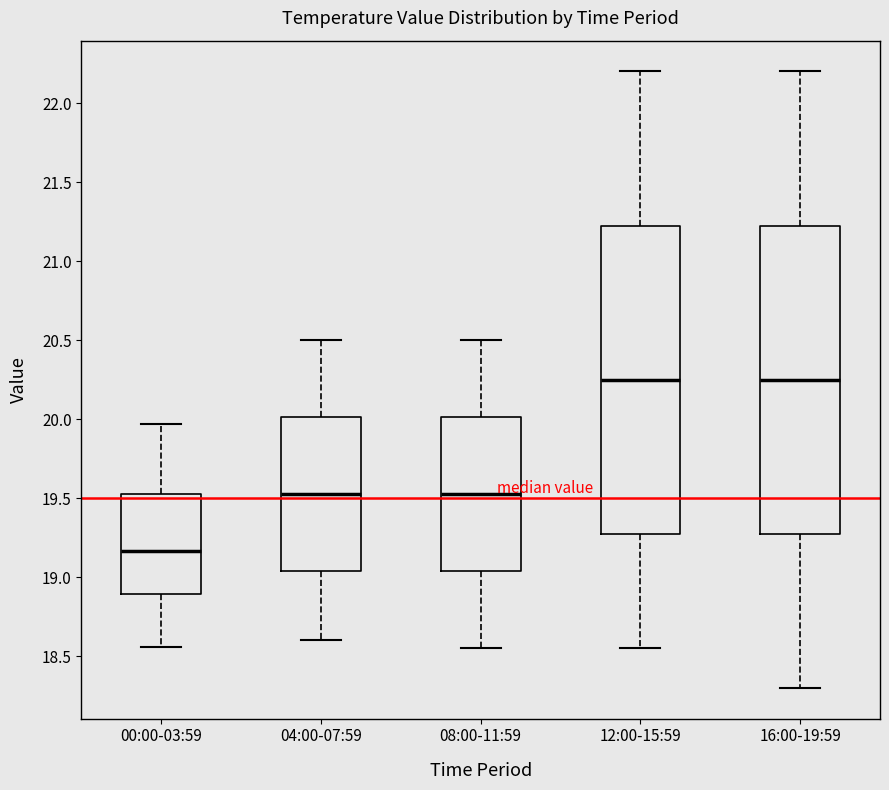

Reading left to right, read every box against the y-axis: the position of its median line, the range the box covers, and the ends of its whiskers. The values are not printed on the chart, so give them approximately, as read against the axis.

00:00-03:59: median 19.15, box 18.90 to 19.55, whiskers 18.55 to 19.95
04:00-07:59: median 19.55, box 19.05 to 20.00, whiskers 18.60 to 20.50
08:00-11:59: median 19.55, box 19.05 to 20.00, whiskers 18.55 to 20.50
12:00-15:59: median 20.25, box 19.30 to 21.25, whiskers 18.55 to 22.20
16:00-19:59: median 20.25, box 19.30 to 21.25, whiskers 18.30 to 22.20